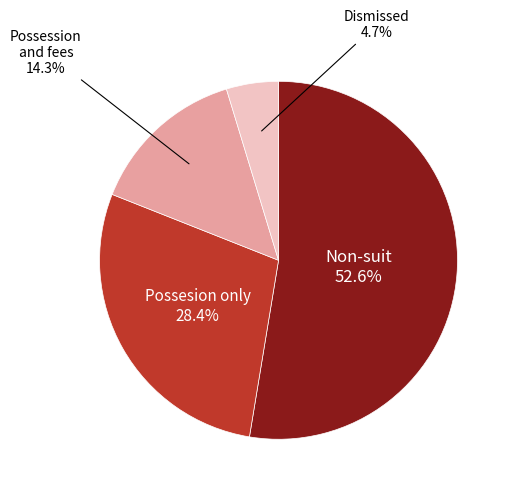

Rank the categories by value from lowest to highest.

Dismissed, Possession and fees, Possesion only, Non-suit